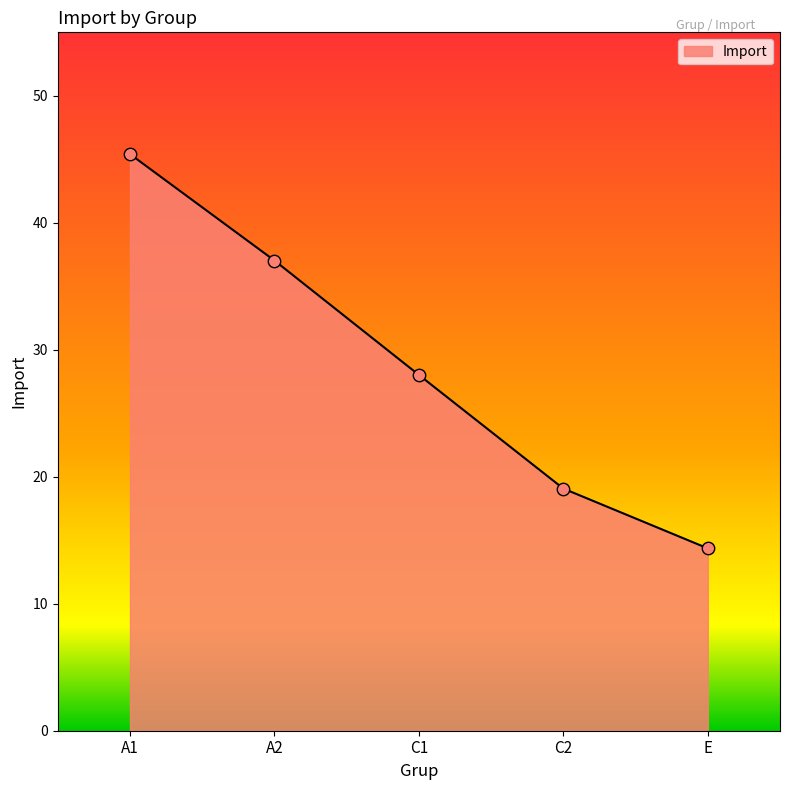

Between A2 and C1, which is larger?

A2